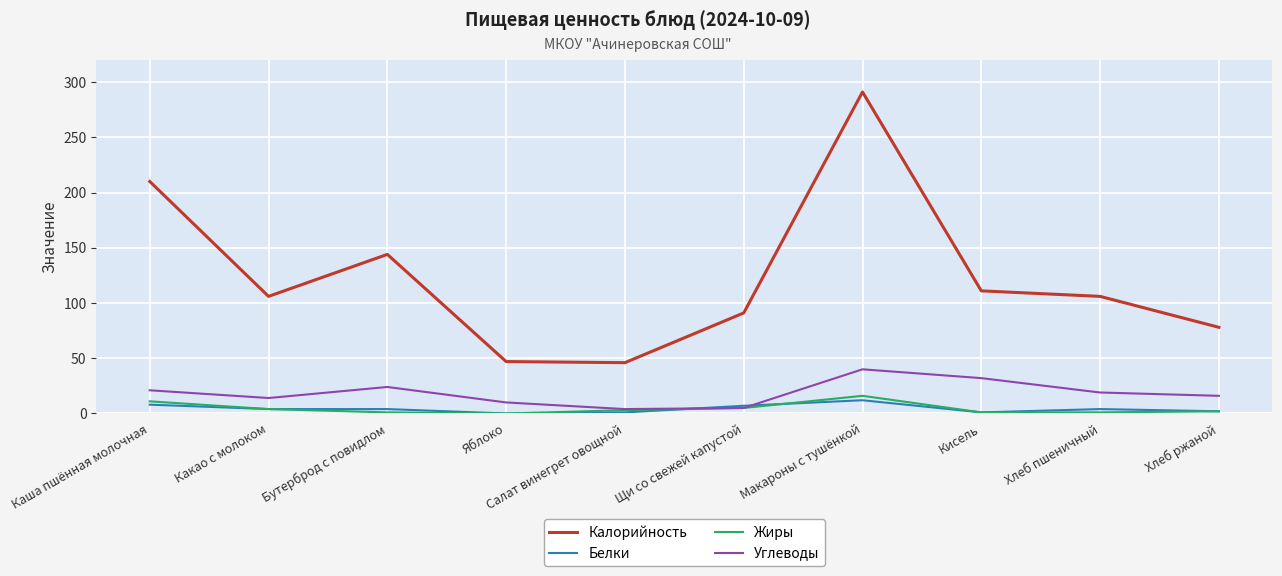

What is the total value across all series at Яблоко?

57